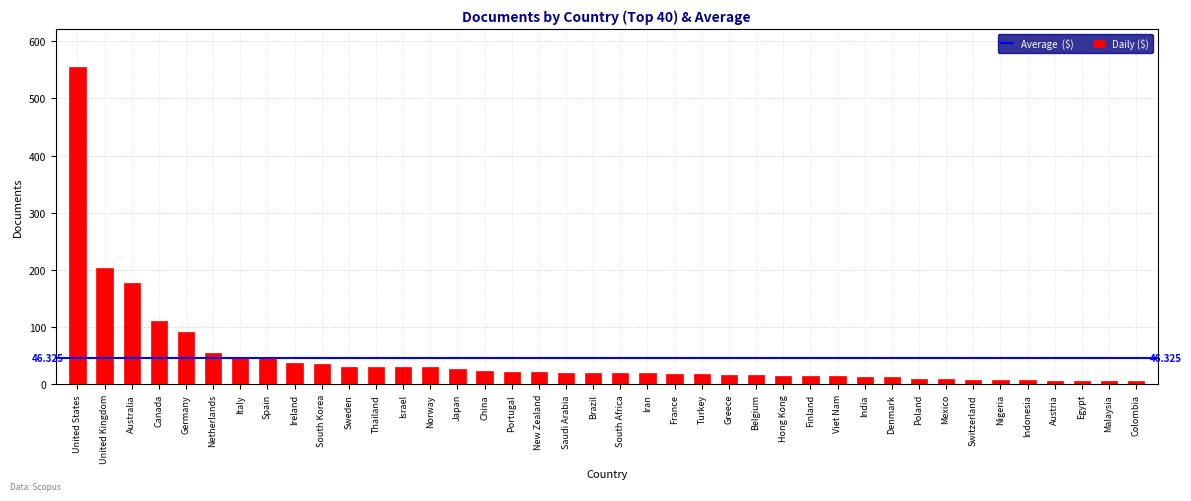

What is the label of the 39th bar from the right?

United Kingdom